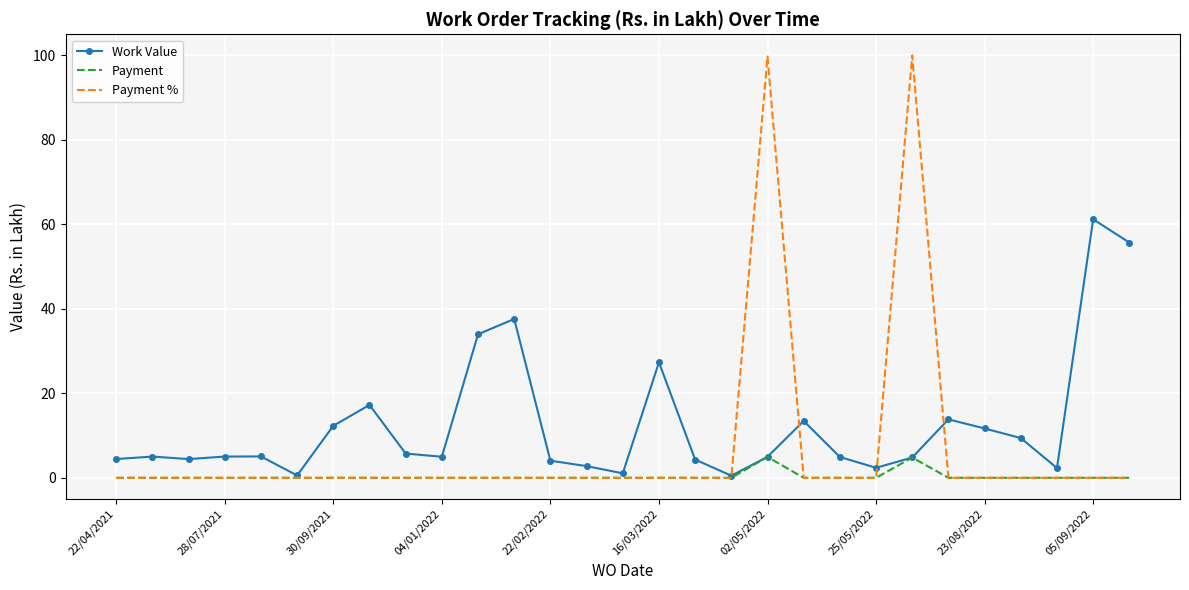

True or false: Payment has more than 1 interior local peaks.

True